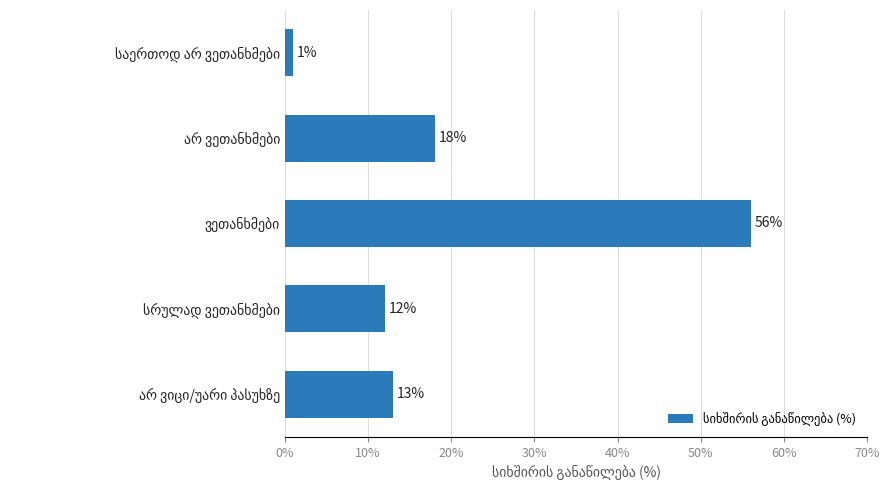

What is the sum of all values?

100